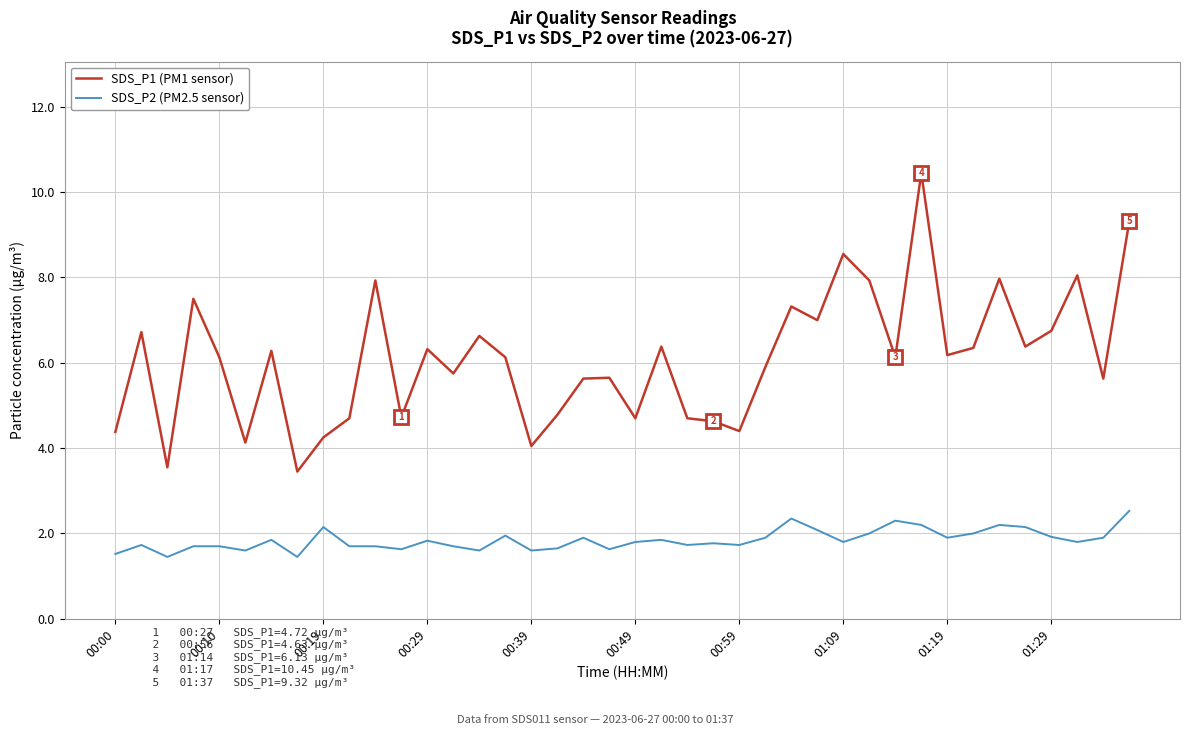

What is the maximum value for SDS_P2 (PM2.5 sensor)?

2.5